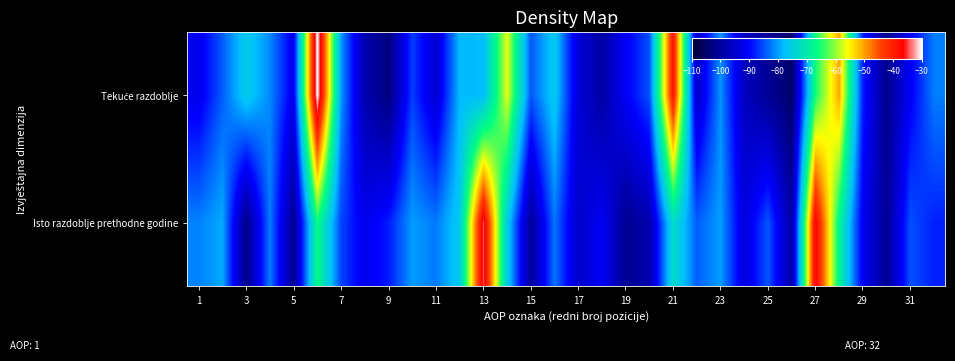

Rank the series by their average value, from lowest to highest.

Isto razdoblje prethodne godine, Tekuće razdoblje